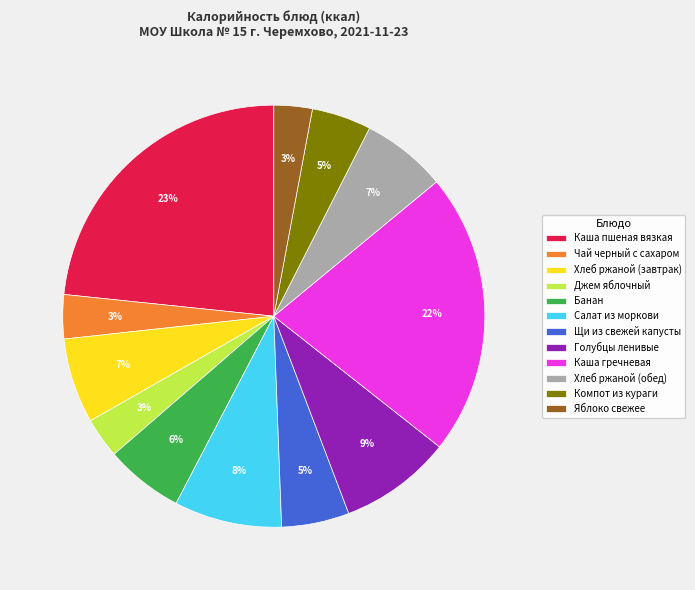

Is Голубцы ленивые the majority of the pie?

No